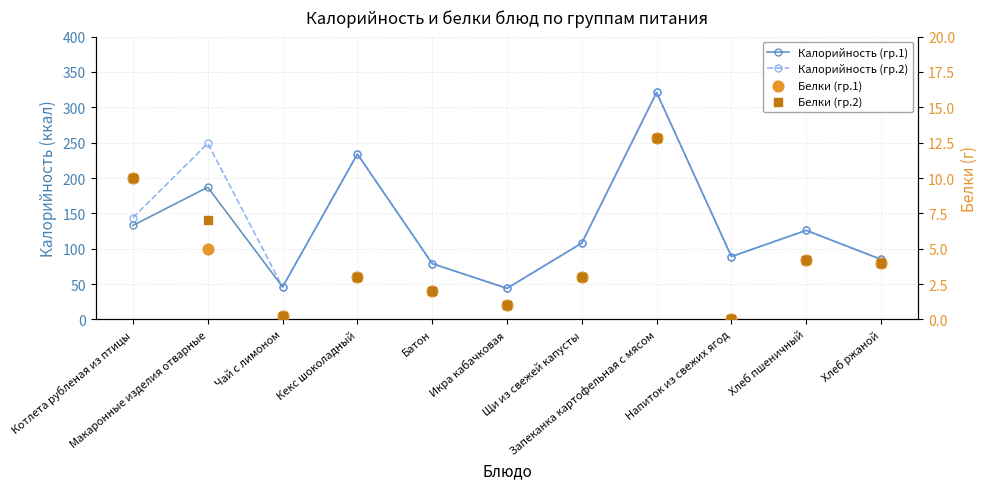

Which series has the largest Y range (max minus min)?

Калорийность (гр.1)